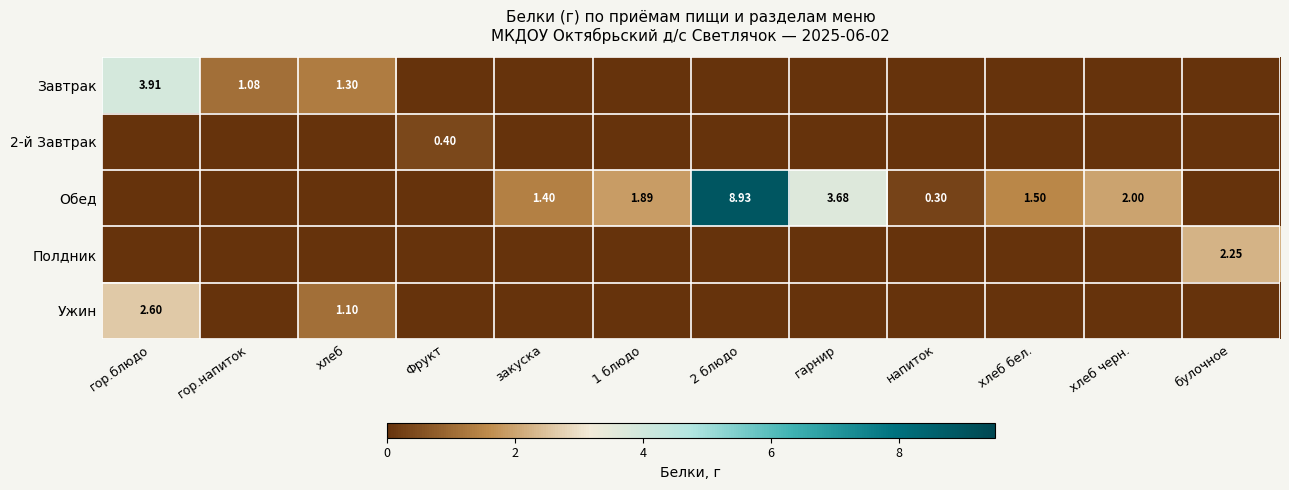

At which label does Обед reach its peak?

2 блюдо